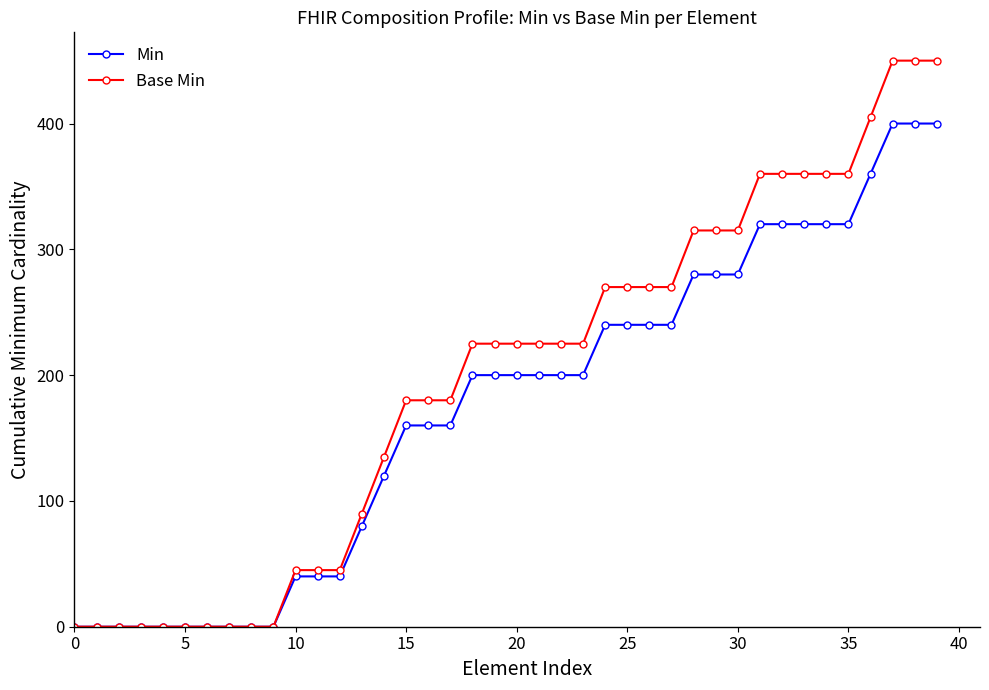

At how many categories does at least one series exceed 389?

4